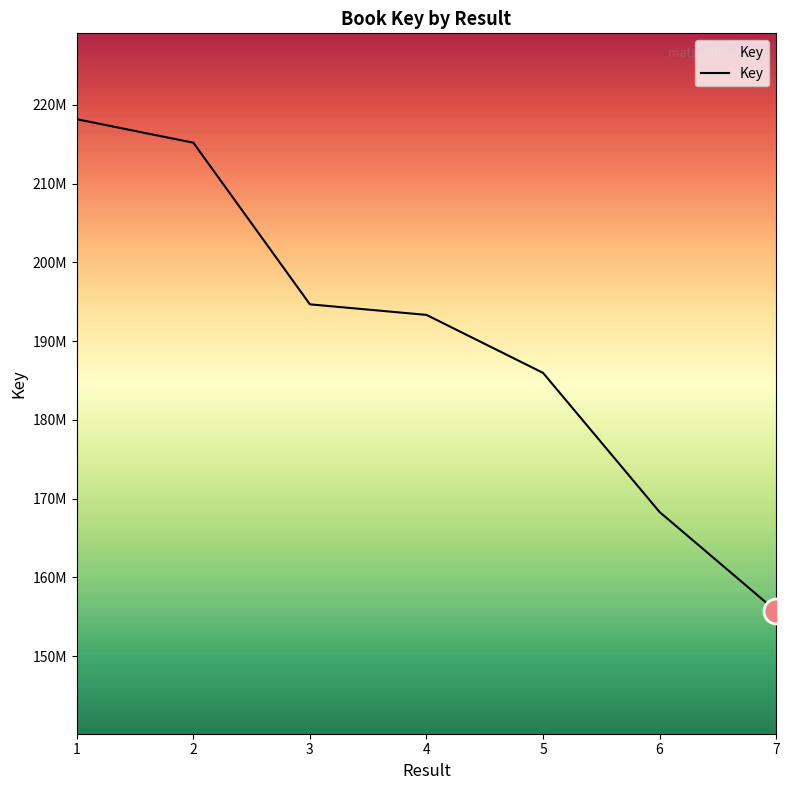

Is this an area chart (filled region under the line)?

Yes